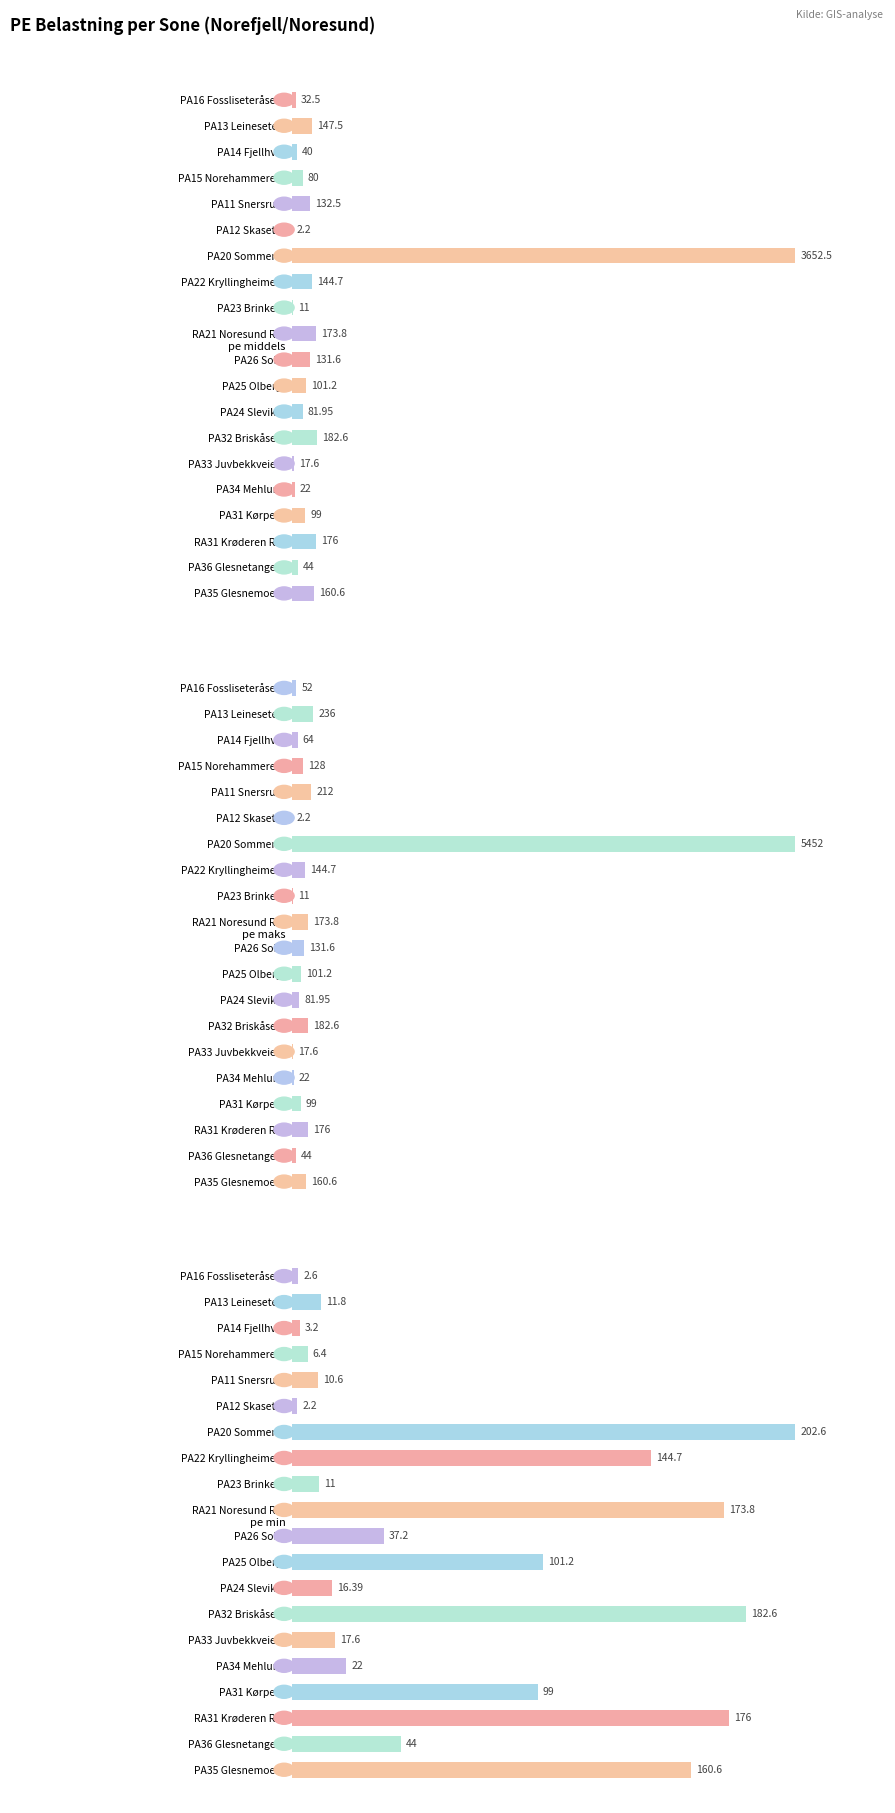

Rank the series at PA22 Kryllingheimen from highest to lowest value.

pe middels, pe maks, pe min